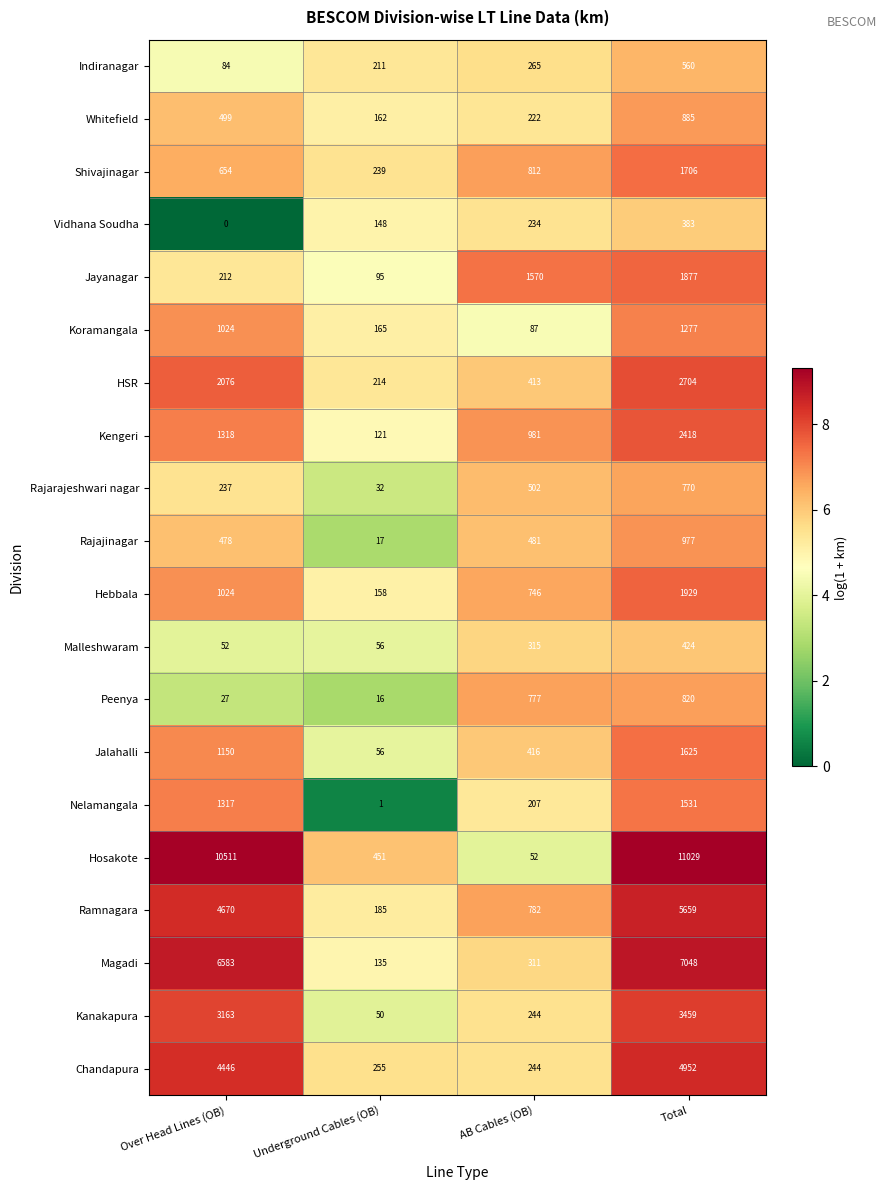

What is the average value of the Shivajinagar series?

853